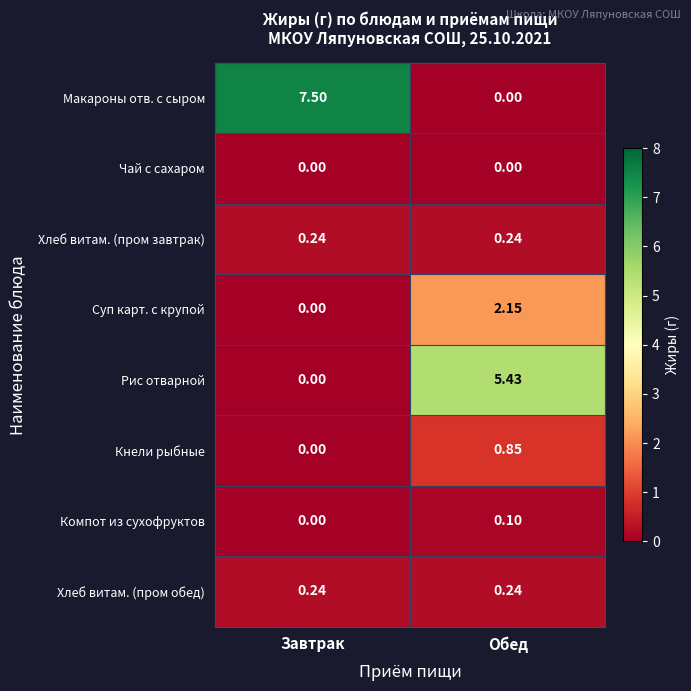

Where is Макароны отв. с сыром nearest to the value 3?

Обед